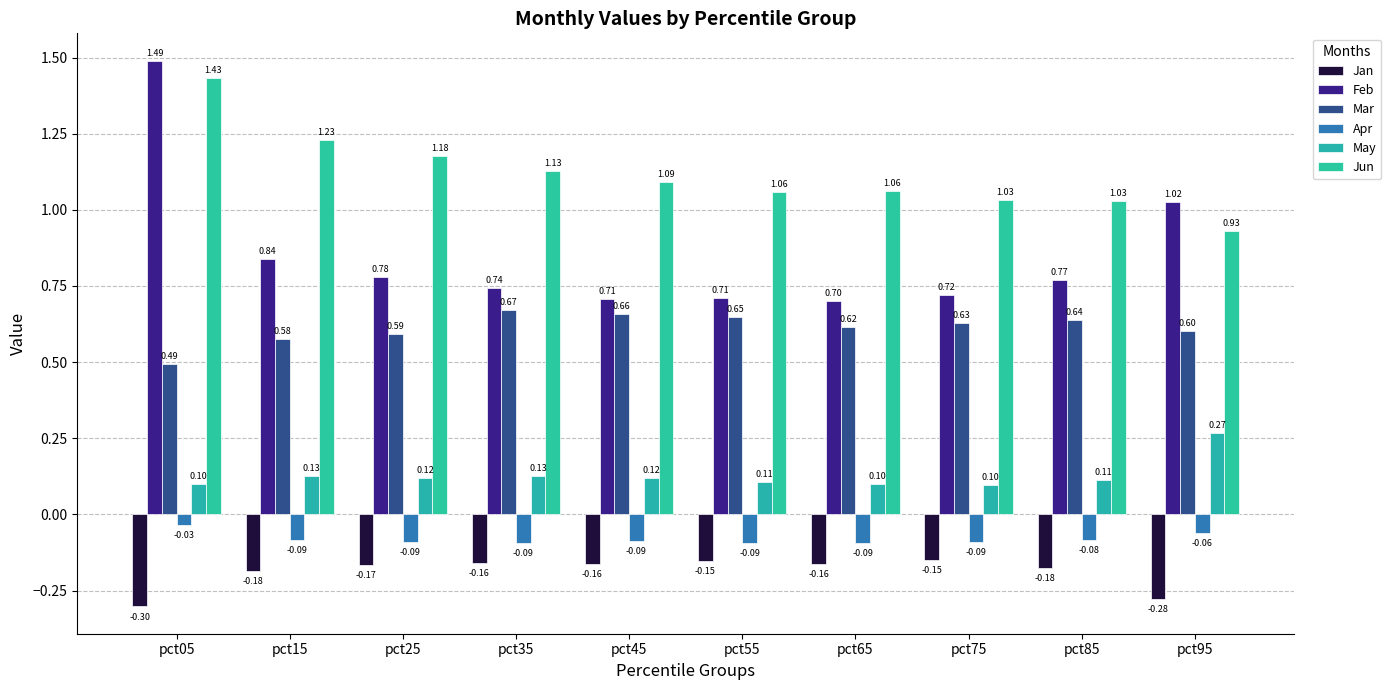

Reading right to left, list all the values displayed in this chart.

Jan: pct95=-0.3	pct85=-0.2	pct75=-0.2	pct65=-0.2	pct55=-0.2	pct45=-0.2	pct35=-0.2	pct25=-0.2	pct15=-0.2	pct05=-0.3
Feb: pct95=1.0	pct85=0.8	pct75=0.7	pct65=0.7	pct55=0.7	pct45=0.7	pct35=0.7	pct25=0.8	pct15=0.8	pct05=1.5
Mar: pct95=0.6	pct85=0.6	pct75=0.6	pct65=0.6	pct55=0.6	pct45=0.7	pct35=0.7	pct25=0.6	pct15=0.6	pct05=0.5
Apr: pct95=-0.1	pct85=-0.1	pct75=-0.1	pct65=-0.1	pct55=-0.1	pct45=-0.1	pct35=-0.1	pct25=-0.1	pct15=-0.1	pct05=-0.0
May: pct95=0.3	pct85=0.1	pct75=0.1	pct65=0.1	pct55=0.1	pct45=0.1	pct35=0.1	pct25=0.1	pct15=0.1	pct05=0.1
Jun: pct95=0.9	pct85=1.0	pct75=1.0	pct65=1.1	pct55=1.1	pct45=1.1	pct35=1.1	pct25=1.2	pct15=1.2	pct05=1.4